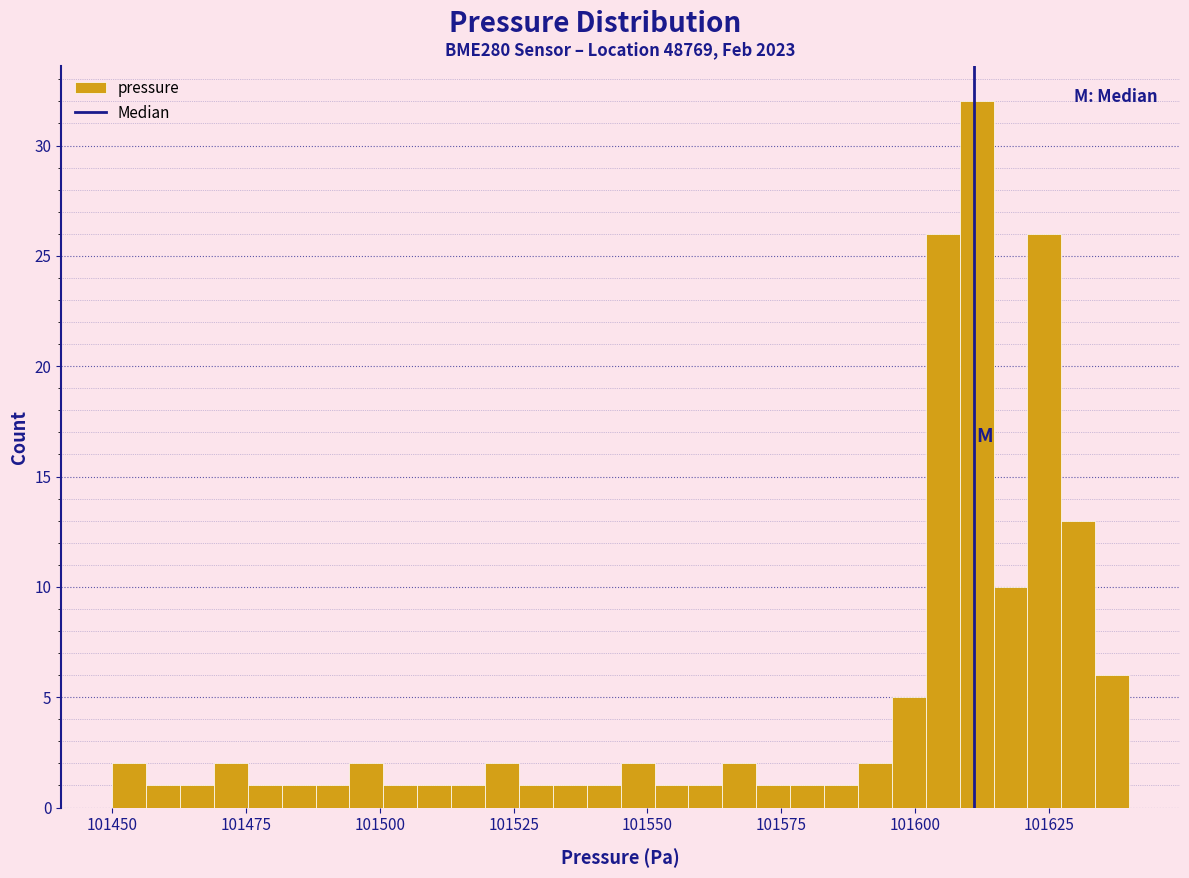

Around what value on the x-axis is the tallest bar? Give the approximate position of its centre, as read against the axis.

101610